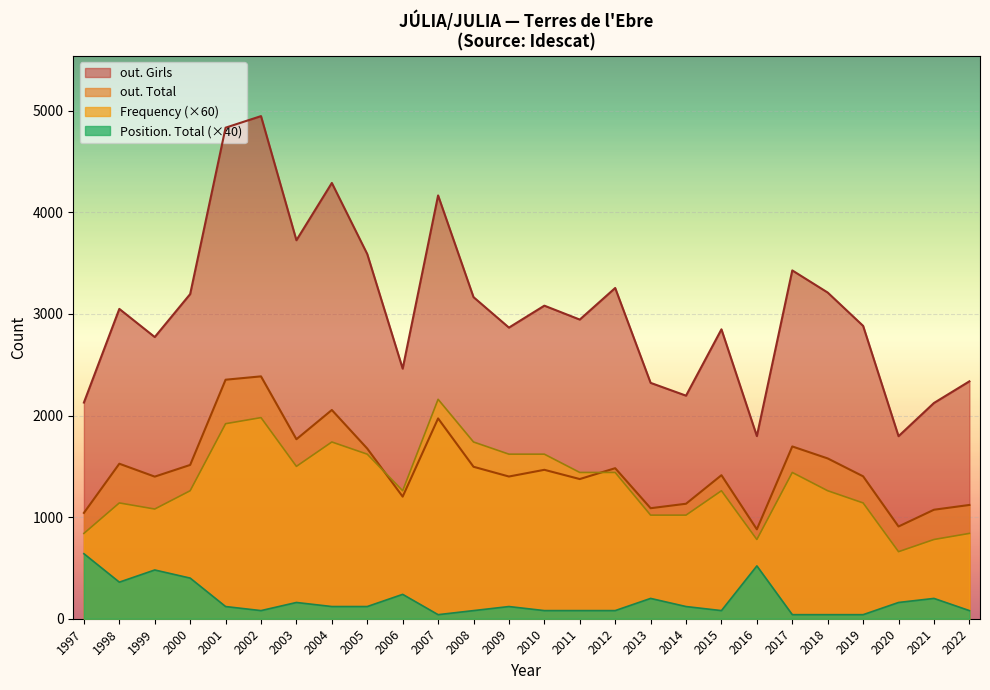

Which series has the largest total across all categories?

out. Girls